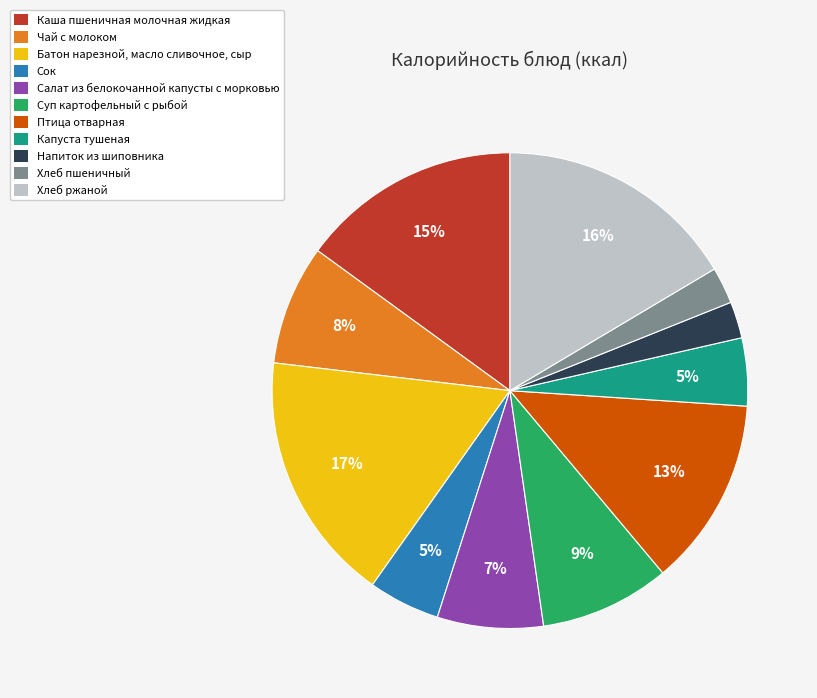

Which category has the biggest portion of the pie?

Батон нарезной, масло сливочное, сыр